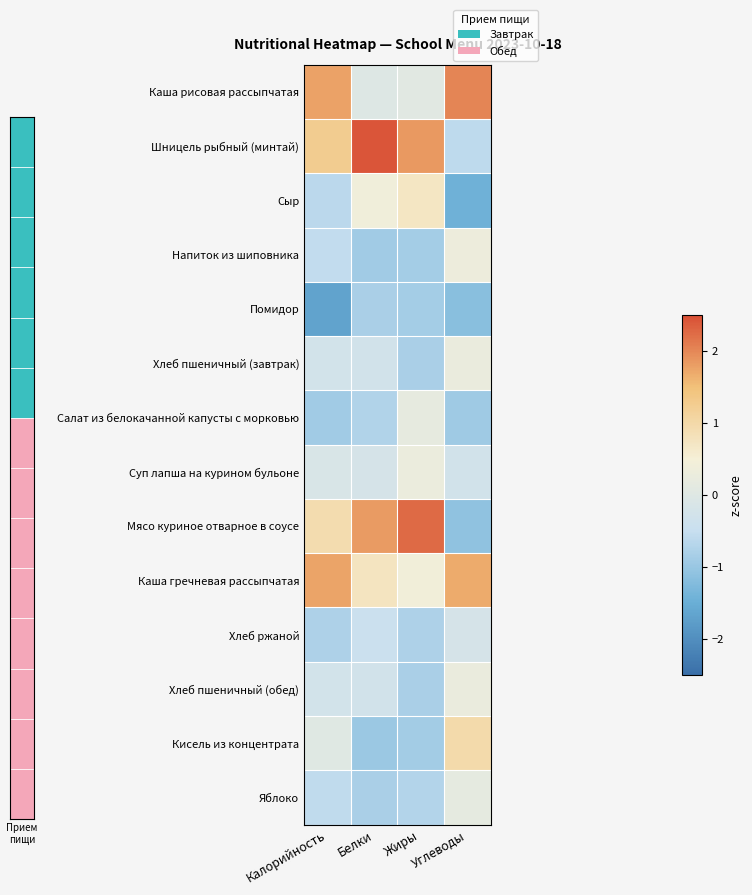

Between Белки and Углеводы, which series saw the biggest shift?

Шницель рыбный (минтай)